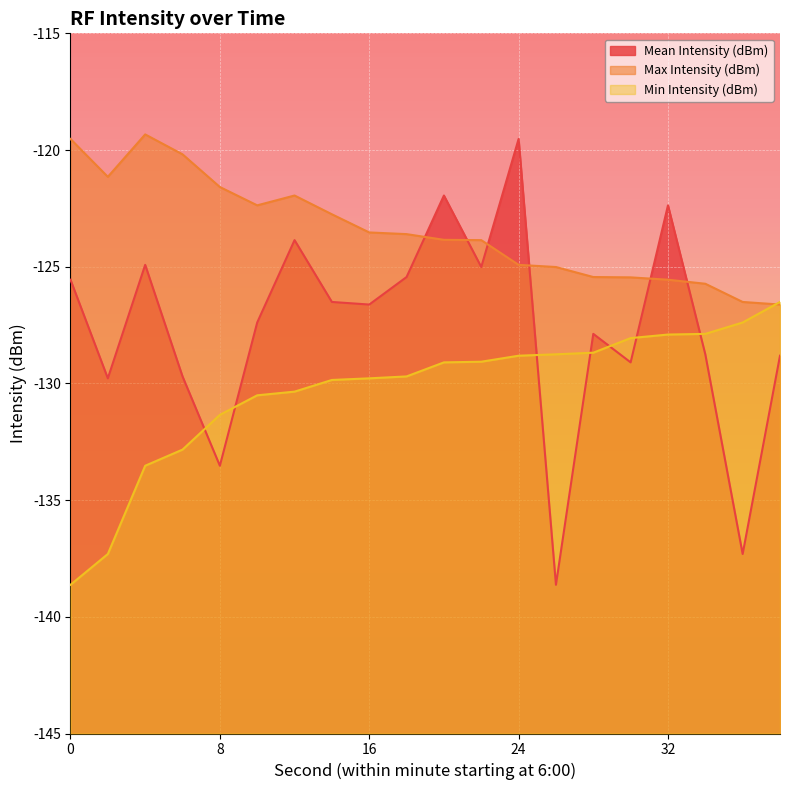

The Min Intensity (dBm) series shows -133.5 at 4. True or false?

True